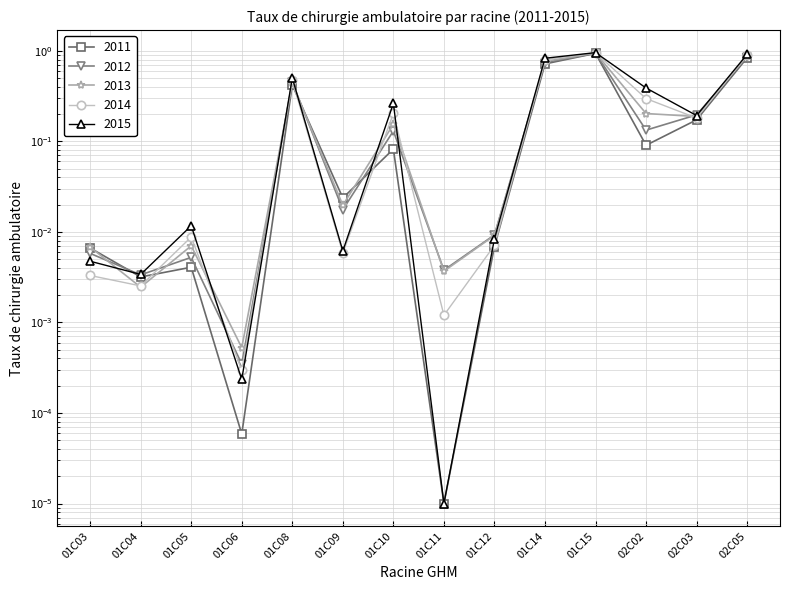

Between 01C04 and 01C05, which series saw the biggest shift?

2015